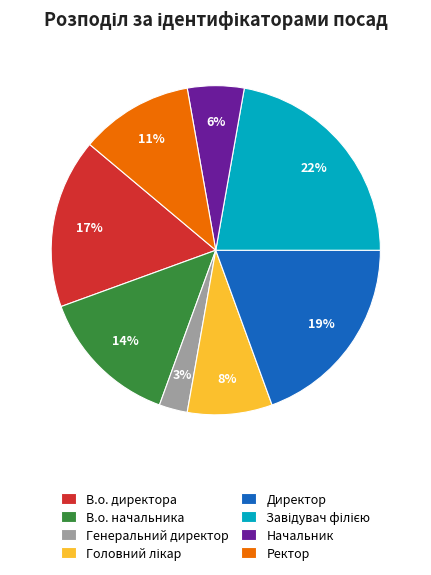

To the nearest percent, what percentage of the pie is В.о. директора?

17%